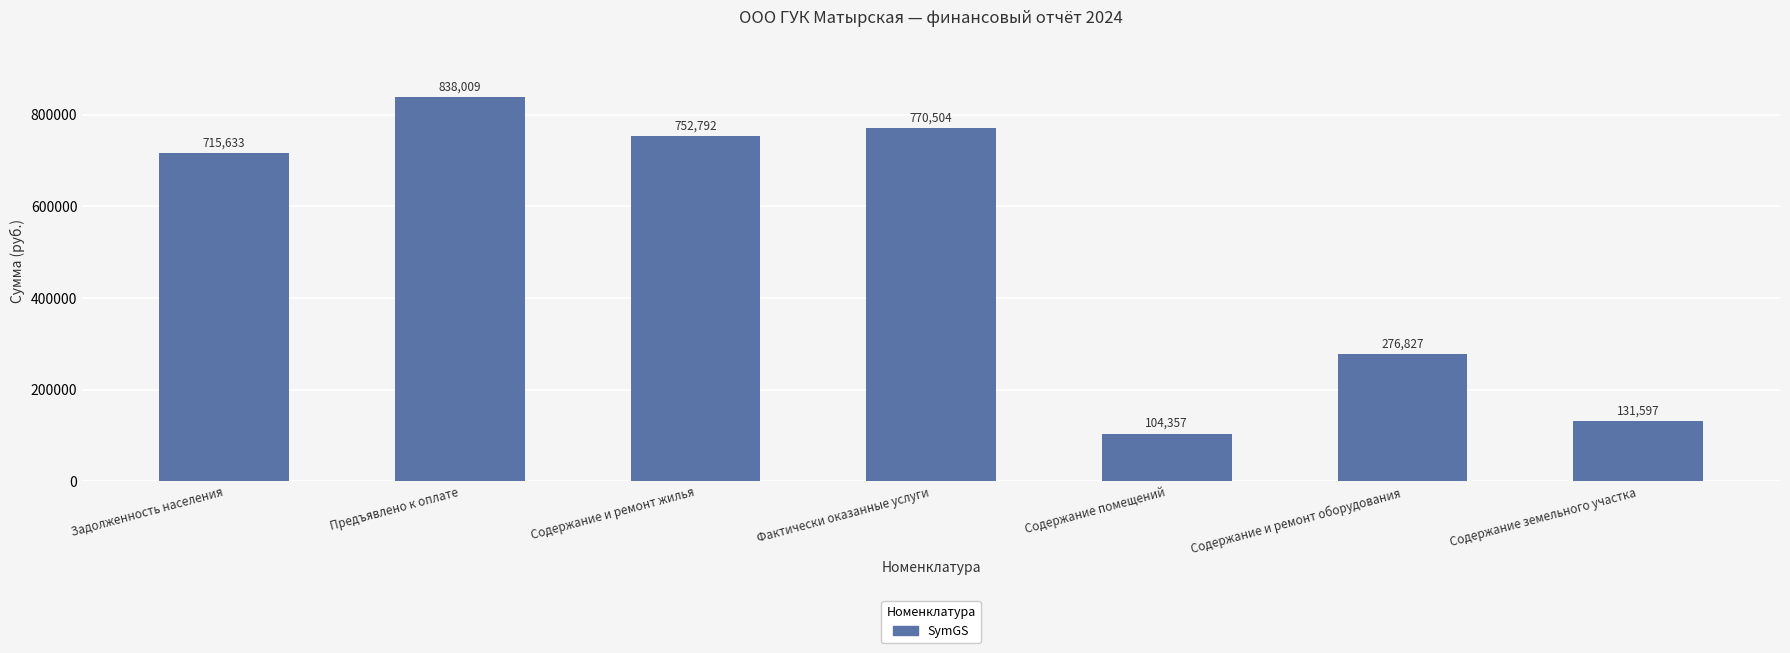

Is it true that the value at Задолженность населения is 473652.4?

False